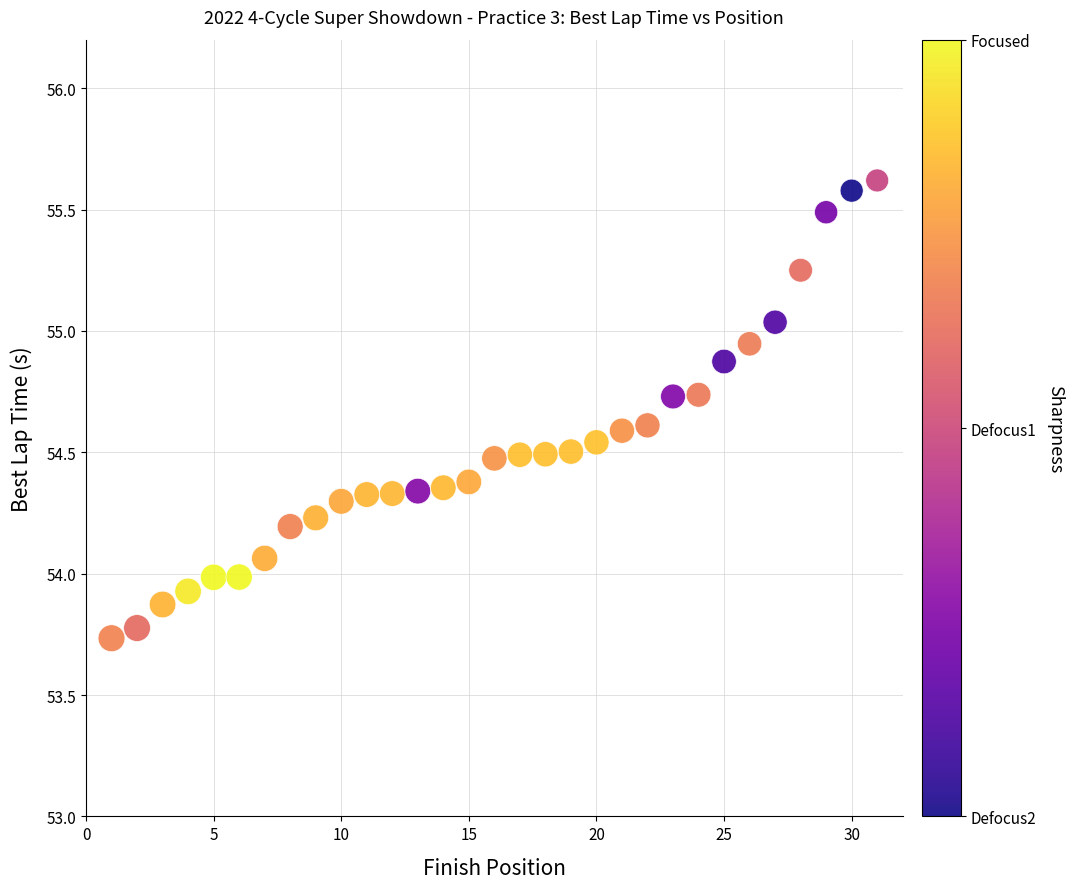

What is the range of Y values (max minus min)?

1.9